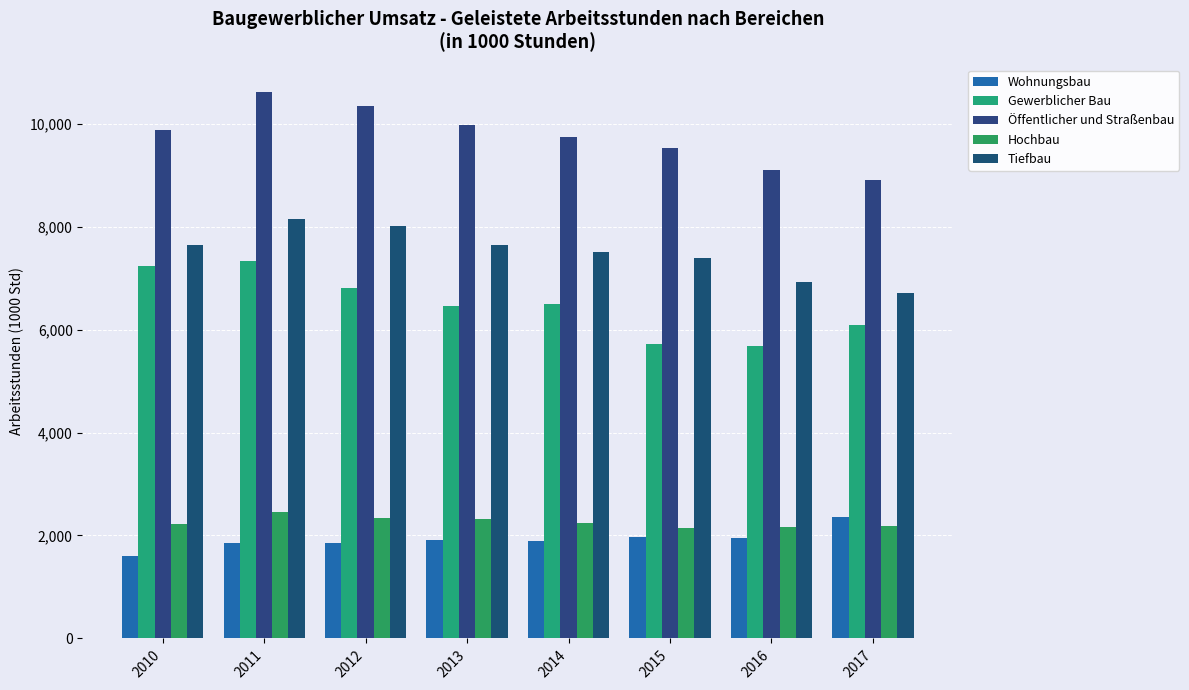

Between 2011 and 2017, which series saw the biggest shift?

Öffentlicher und Straßenbau